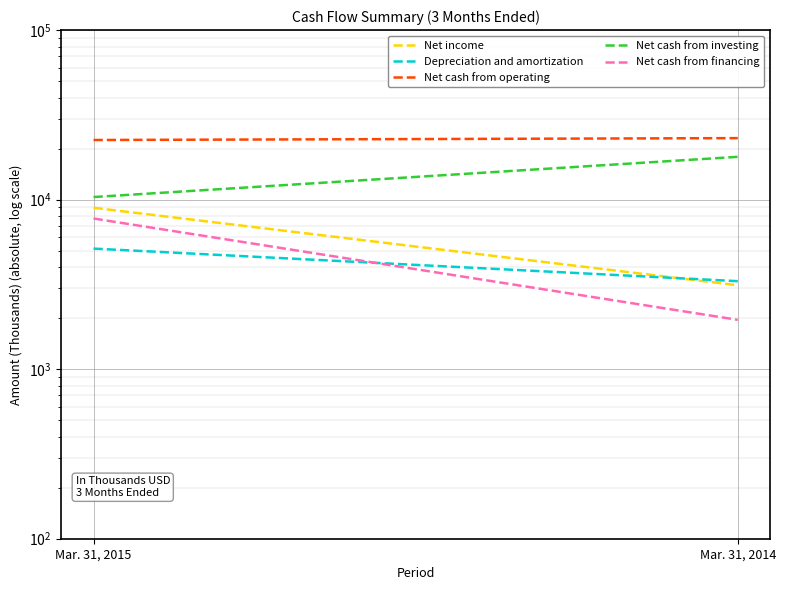

At how many categories does at least one series exceed 4101?

2